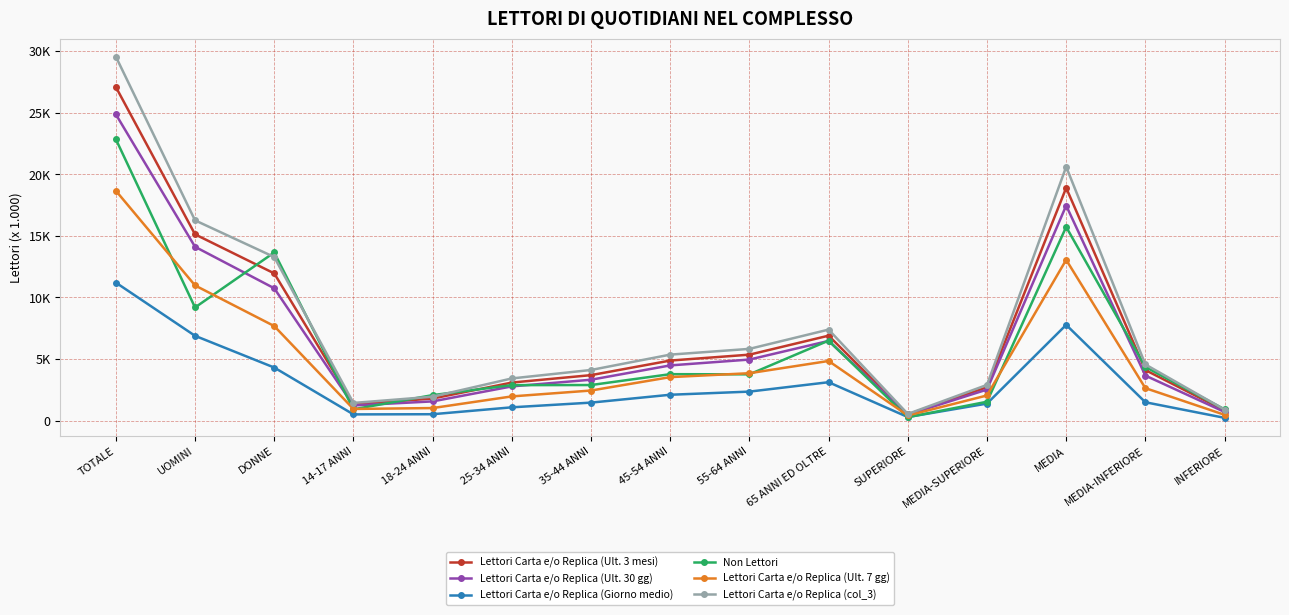

True or false: Lettori Carta e/o Replica (Giorno medio) has more than 1 points higher than both neighbors.

True